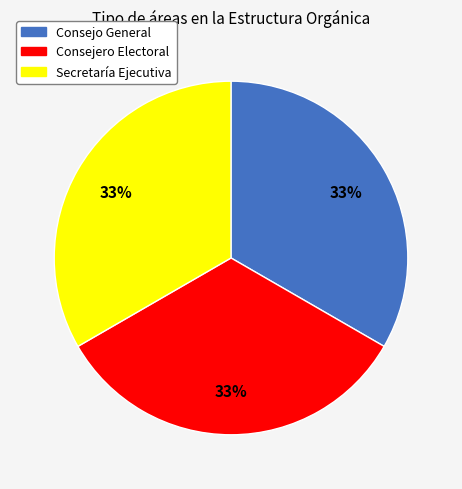

To the nearest percent, what is the average slice percentage?

33%